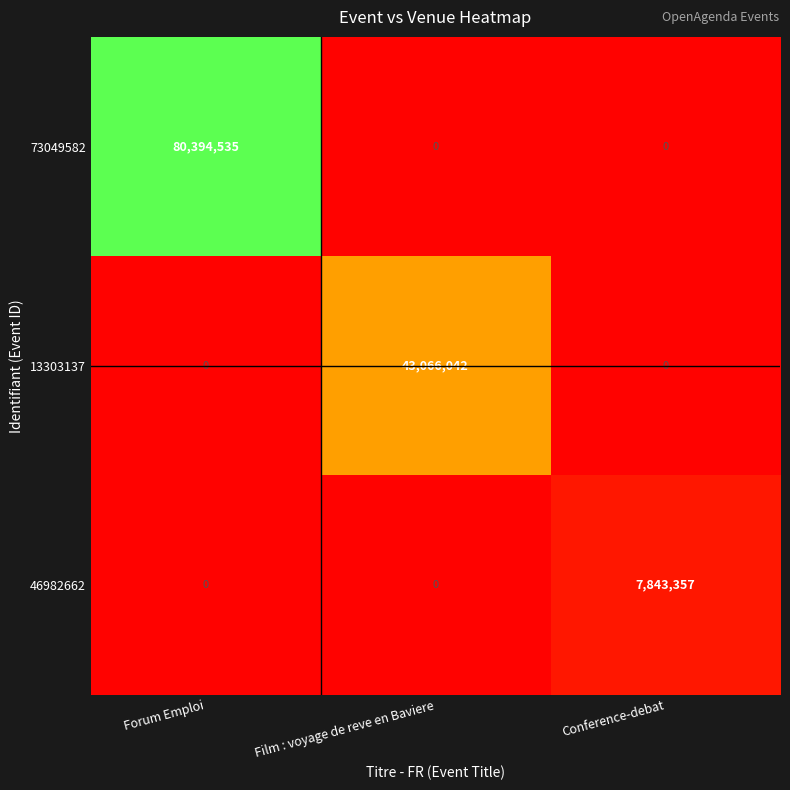

Reading left to right, extract all data points from this chart.

73049582: 80394535	0	0
13303137: 0	43066042	0
46982662: 0	0	7843357